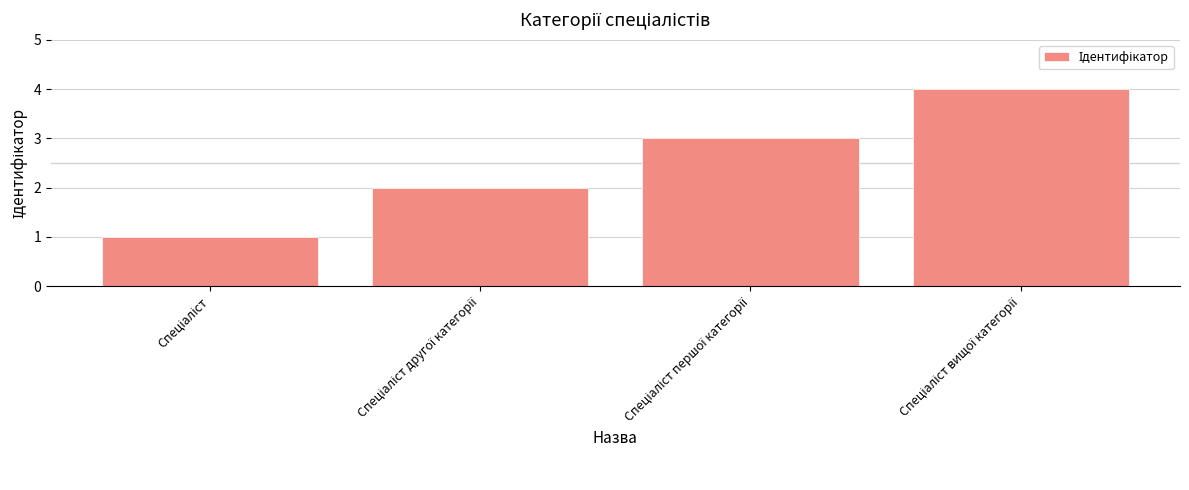

What is the greatest value displayed?

4